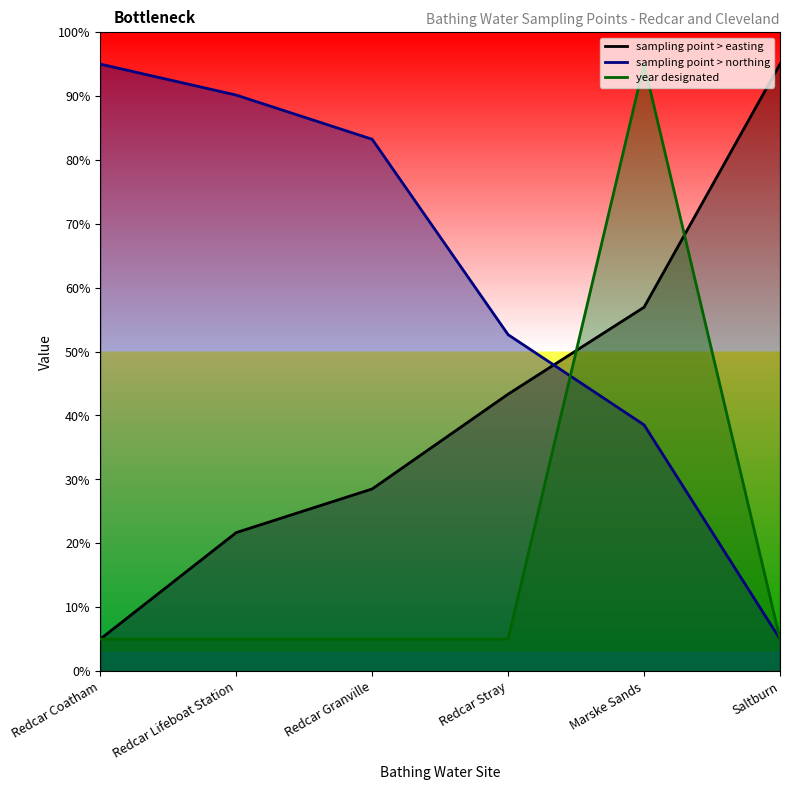

True or false: sampling point > northing has more than 1 interior local peaks.

False